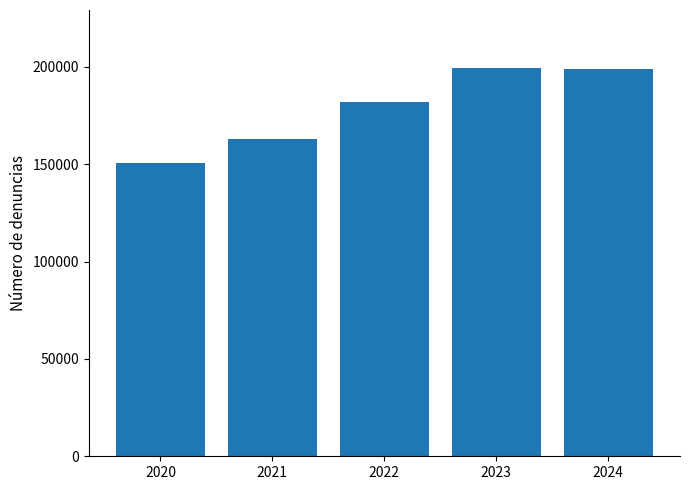

The value at 2023 is 282792. True or false?

False